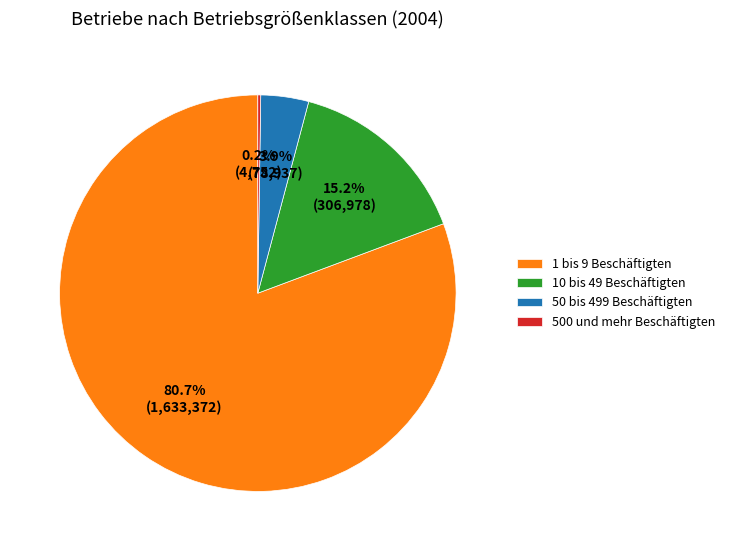

What percentage is the 50 bis 499 Beschäftigten slice, to the nearest percent?

4%